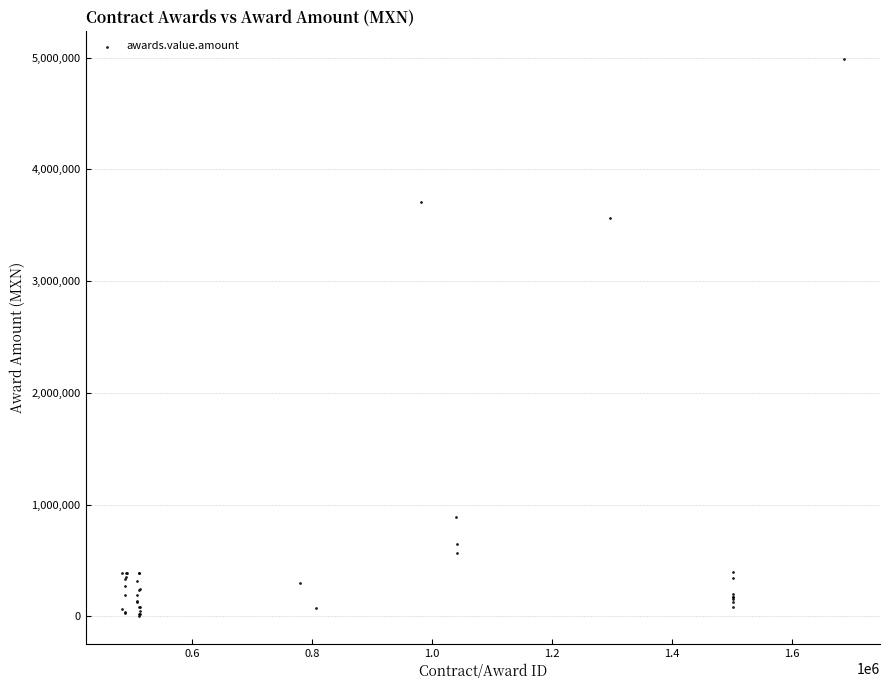

What Y value in the scatter plot is closest to 2494090?

3560100.0